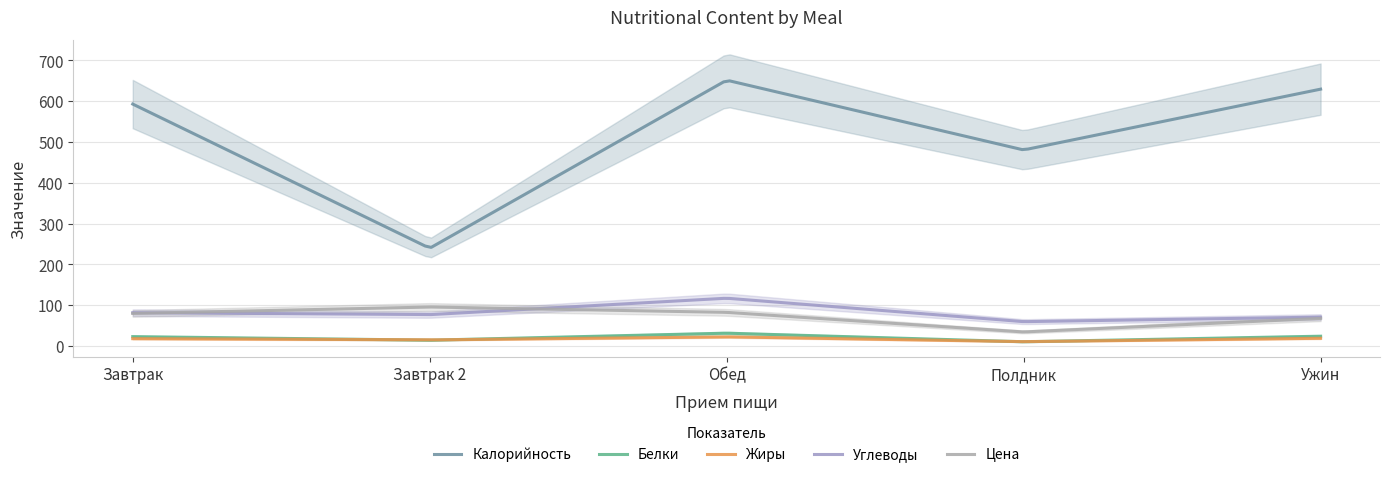

The value of Белки at Завтрак is 22.7. True or false?

True